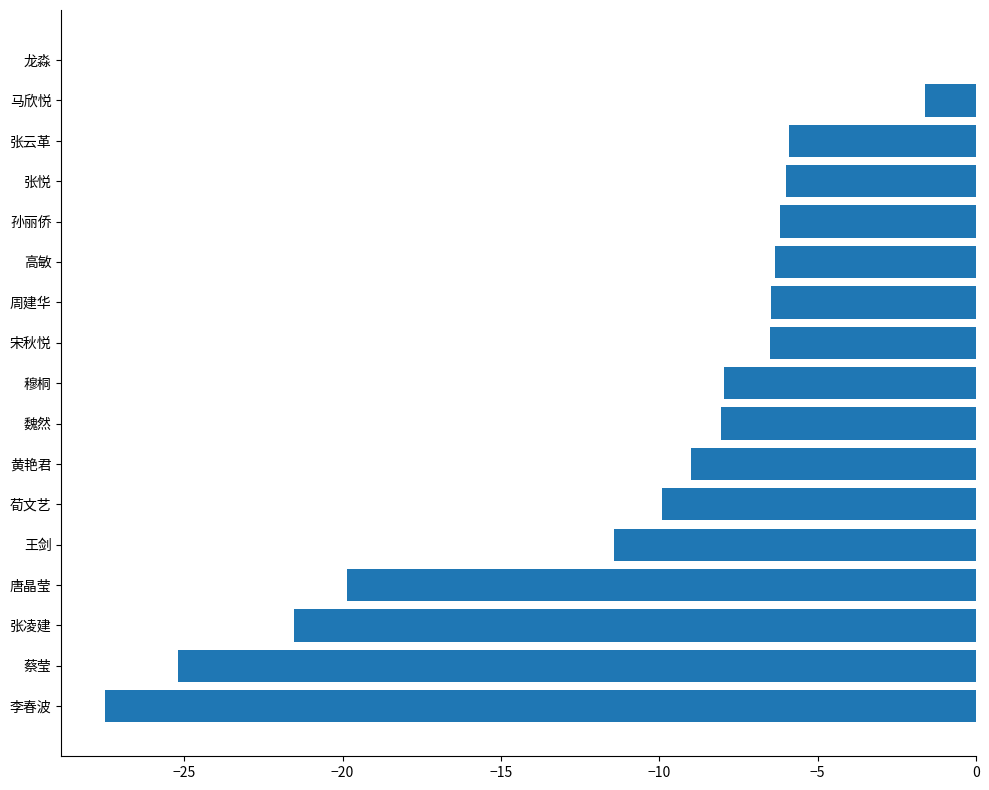

Where is the data nearest to the value -13?

王剑